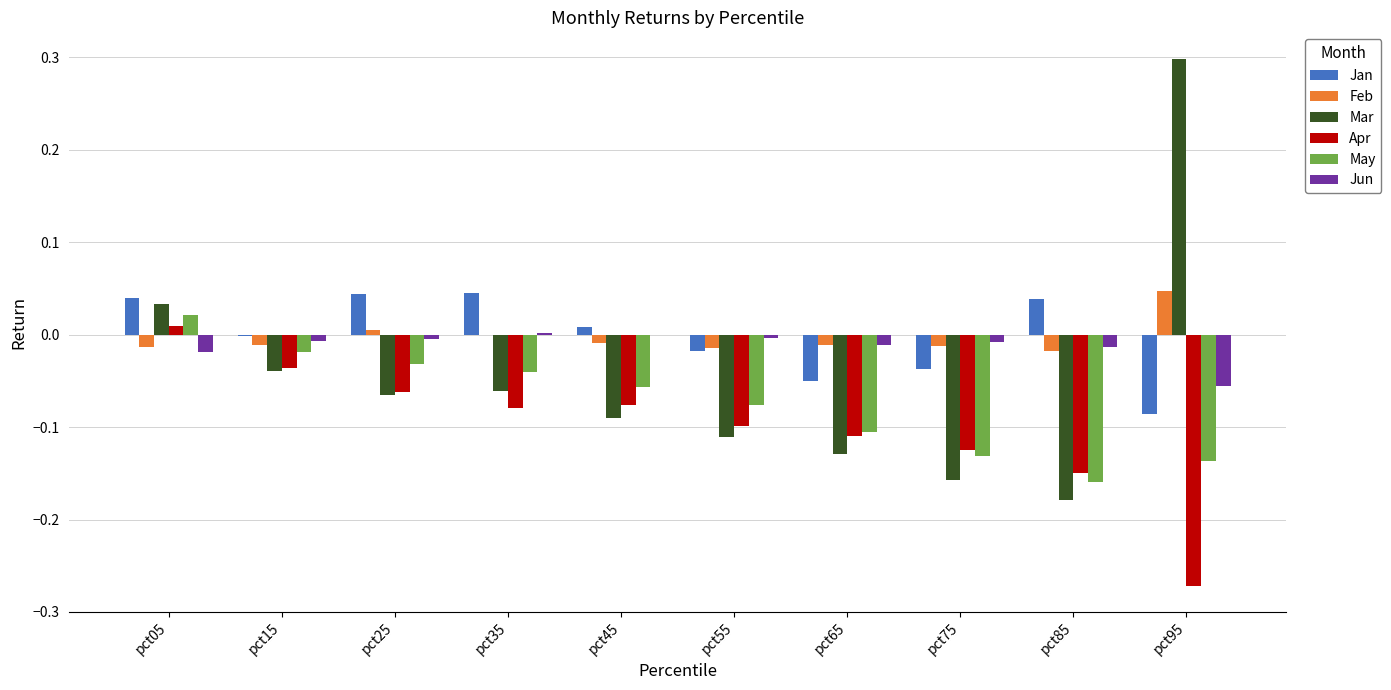

Which series changed the most between pct15 and pct95?

Mar